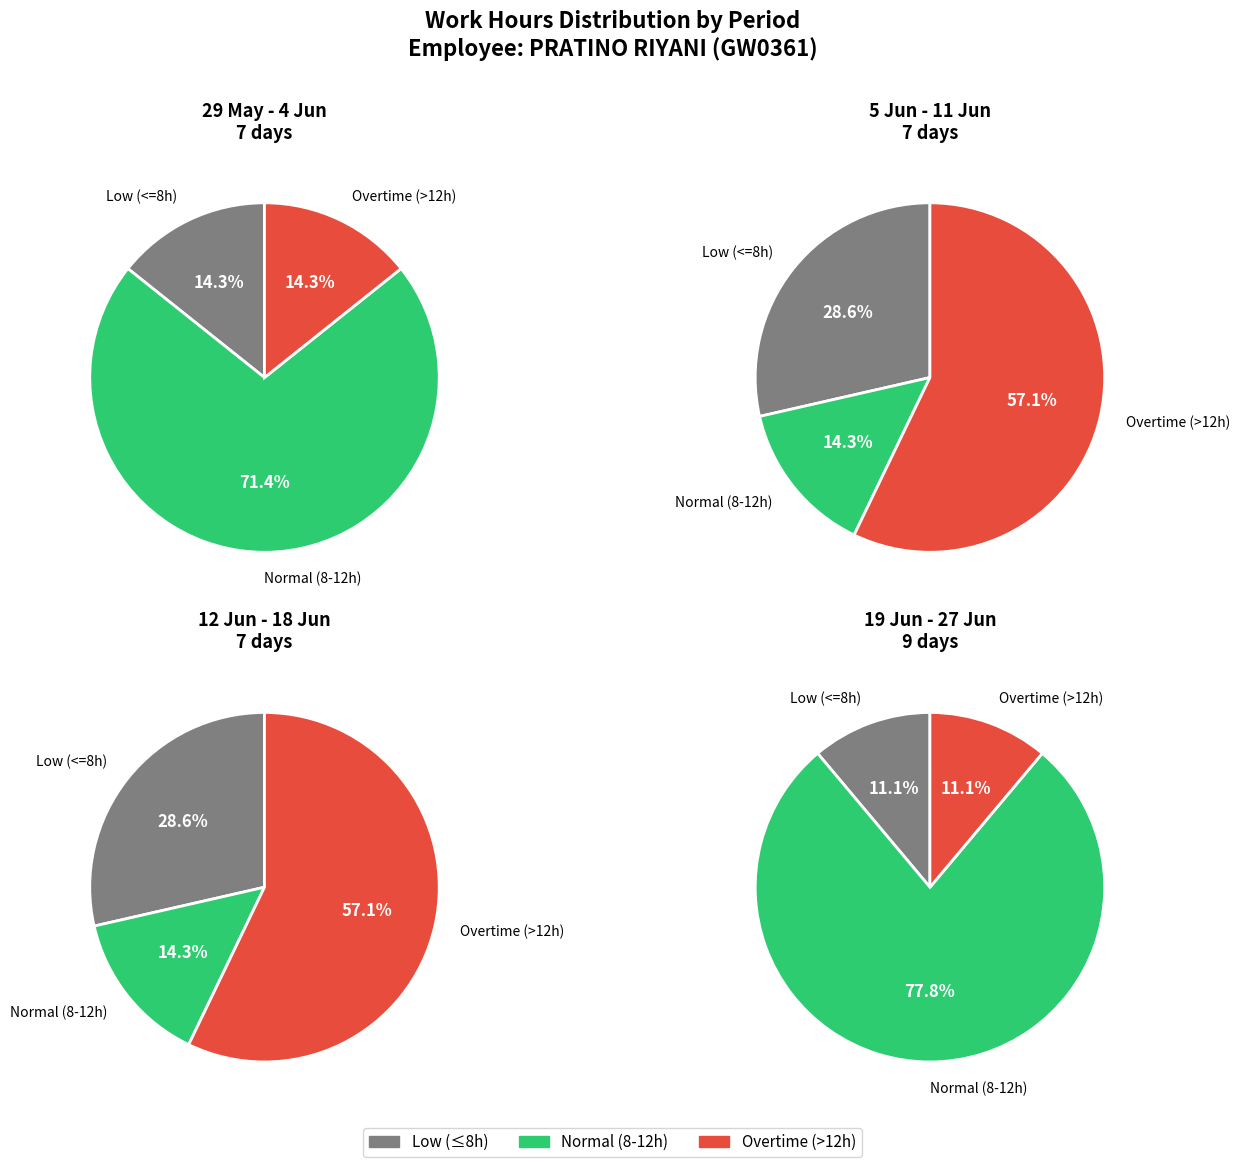

Combined, do 10 and 20 account for over 50%?

No